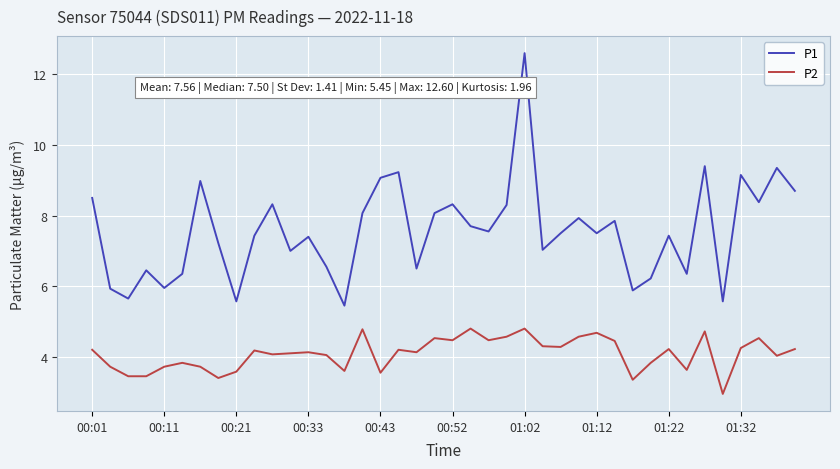

What is the average value of the P1 series?

7.6